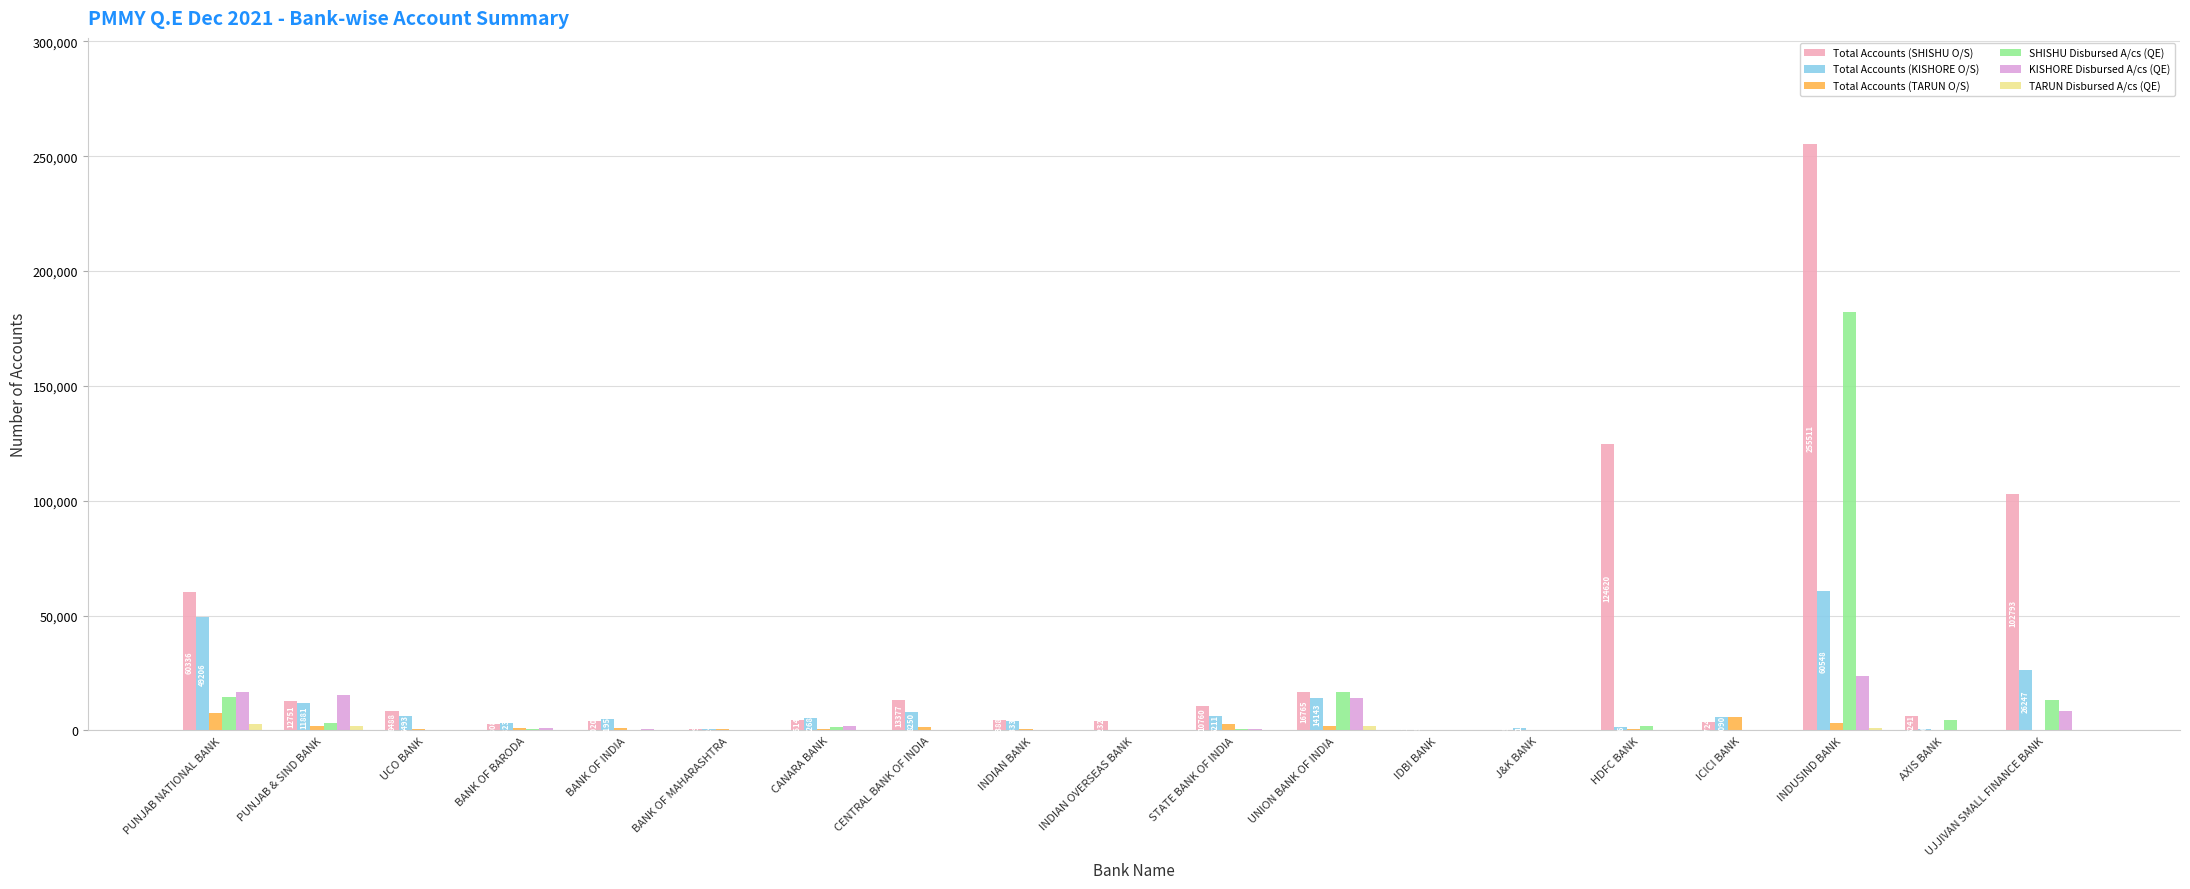

What is the sum of all Total Accounts (SHISHU O/S) values?

636413.5